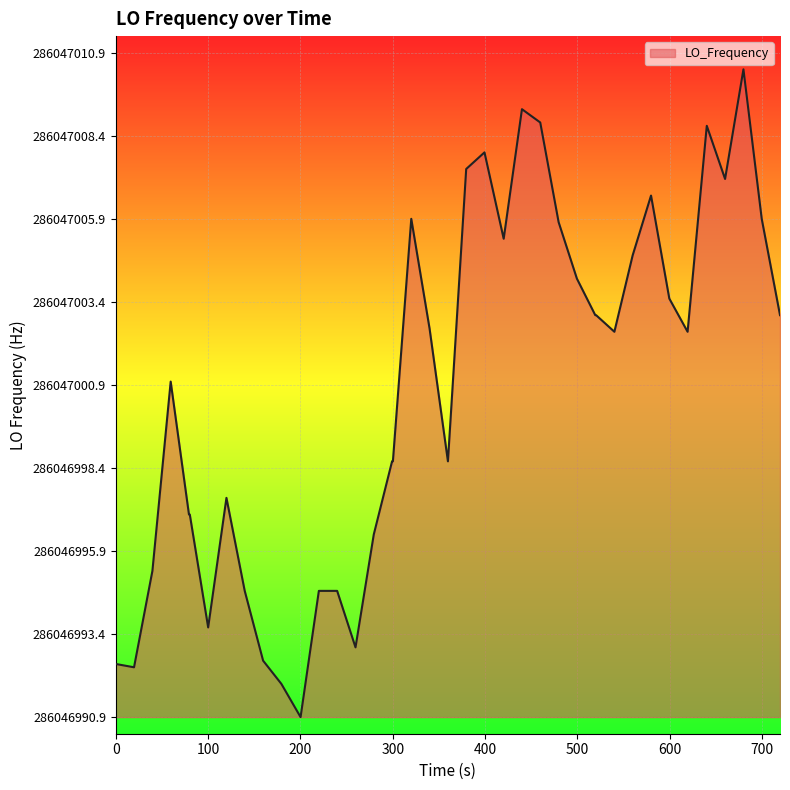

Is this an area chart (filled region under the line)?

Yes